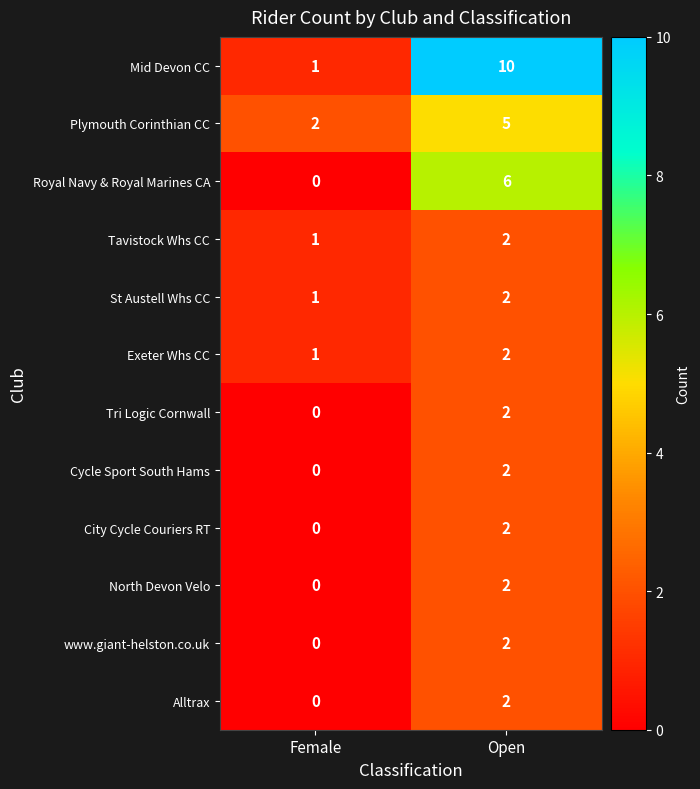

Reading left to right, transcribe all the data shown in this chart.

Mid Devon CC: Female=1	Open=10
Plymouth Corinthian CC: Female=2	Open=5
Royal Navy & Royal Marines CA: Female=0	Open=6
Tavistock Whs CC: Female=1	Open=2
St Austell Whs CC: Female=1	Open=2
Exeter Whs CC: Female=1	Open=2
Tri Logic Cornwall: Female=0	Open=2
Cycle Sport South Hams: Female=0	Open=2
City Cycle Couriers RT: Female=0	Open=2
North Devon Velo: Female=0	Open=2
www.giant-helston.co.uk: Female=0	Open=2
Alltrax: Female=0	Open=2